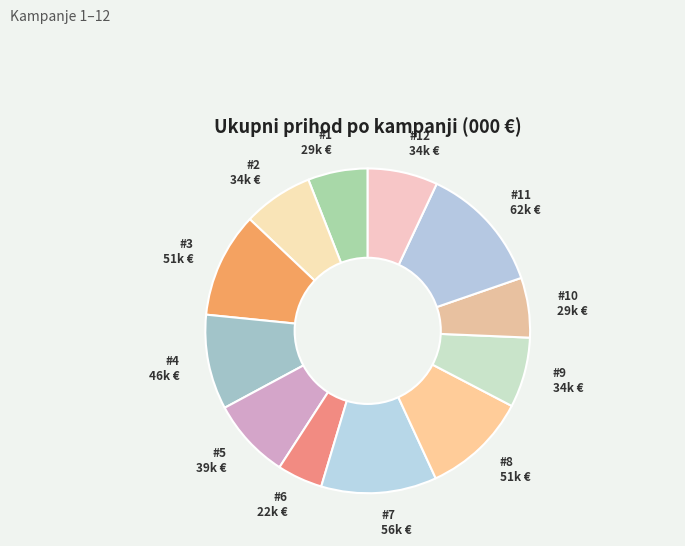

How many segments does this pie chart have?

12